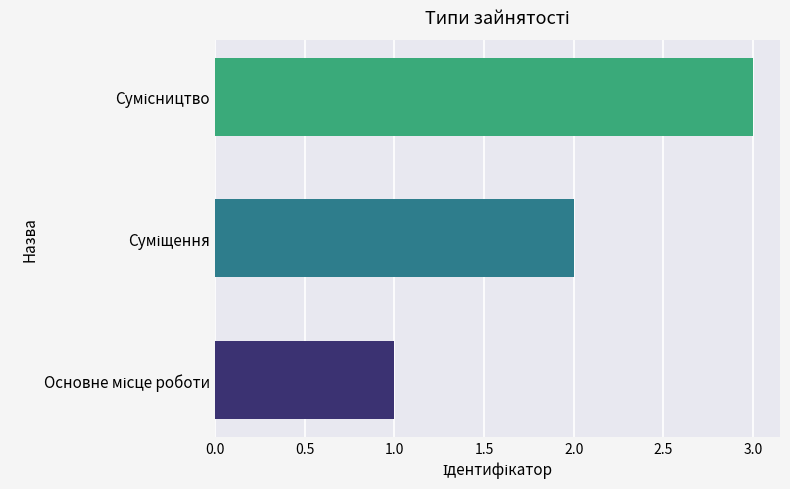

What is the sum of all values?

6